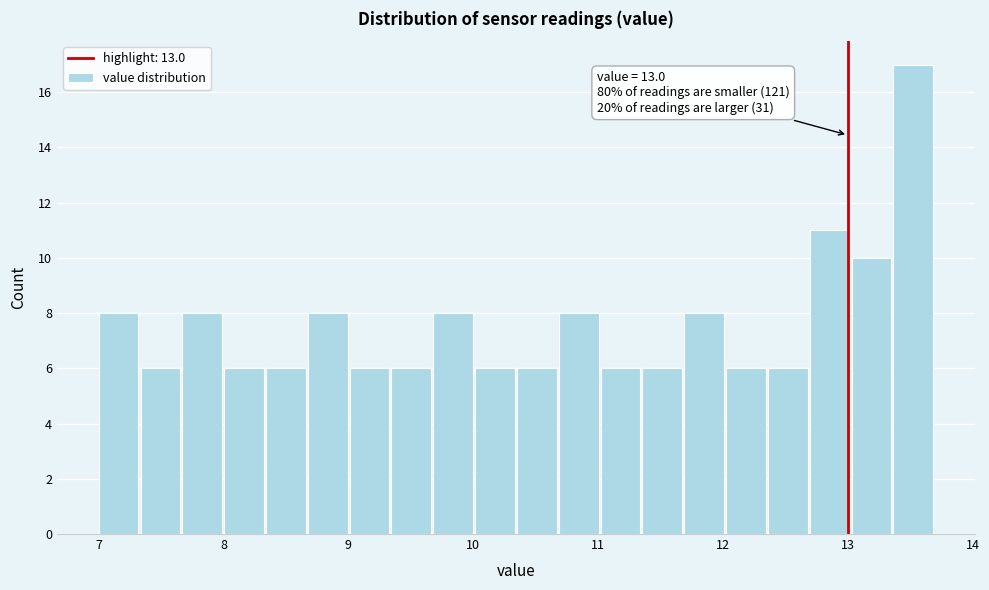

Around what value on the x-axis is the tallest bar? Give the approximate position of its centre, as read against the axis.

13.5